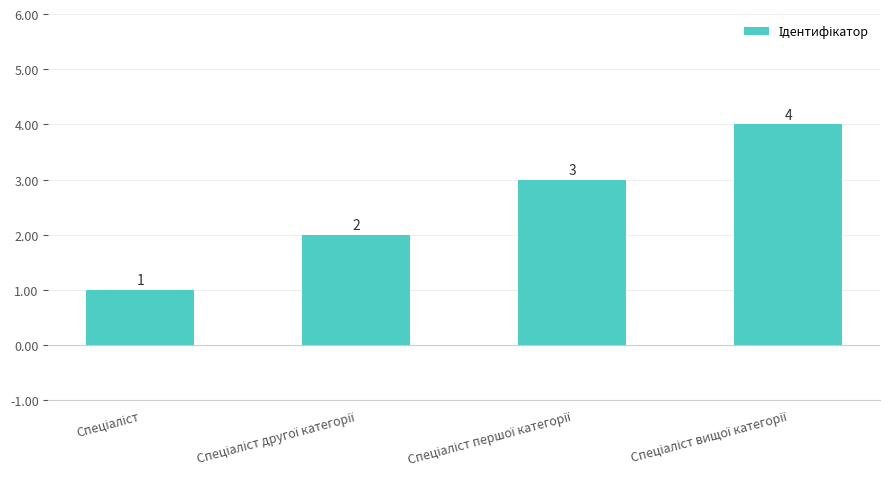

What is the value of the 1st bar from the left?

1